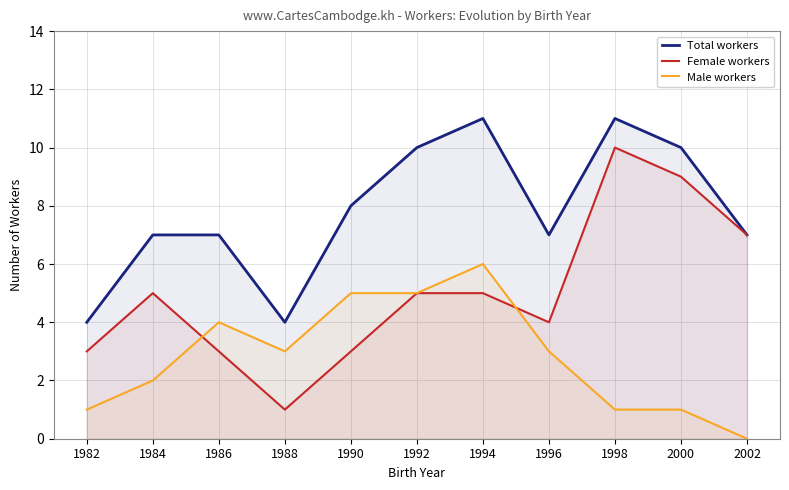

Which series has the widest spread of values?

Female workers